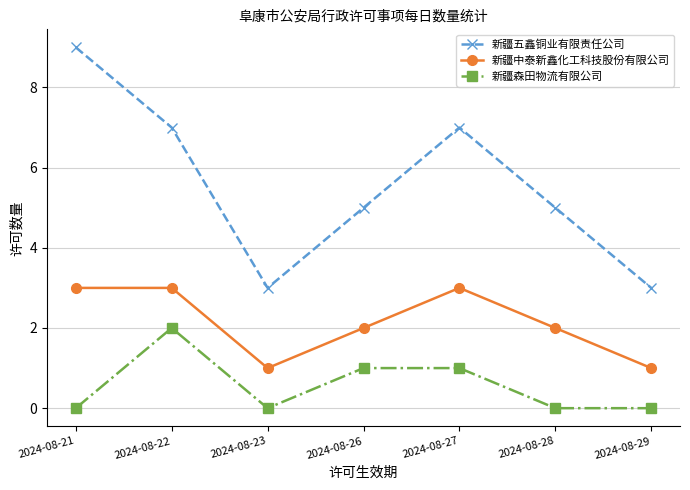

Reading left to right, what are all the values shown in this chart?

新疆五鑫铜业有限责任公司: 2024-08-21=9	2024-08-22=7	2024-08-23=3	2024-08-26=5	2024-08-27=7	2024-08-28=5	2024-08-29=3
新疆中泰新鑫化工科技股份有限公司: 2024-08-21=3	2024-08-22=3	2024-08-23=1	2024-08-26=2	2024-08-27=3	2024-08-28=2	2024-08-29=1
新疆森田物流有限公司: 2024-08-21=0	2024-08-22=2	2024-08-23=0	2024-08-26=1	2024-08-27=1	2024-08-28=0	2024-08-29=0